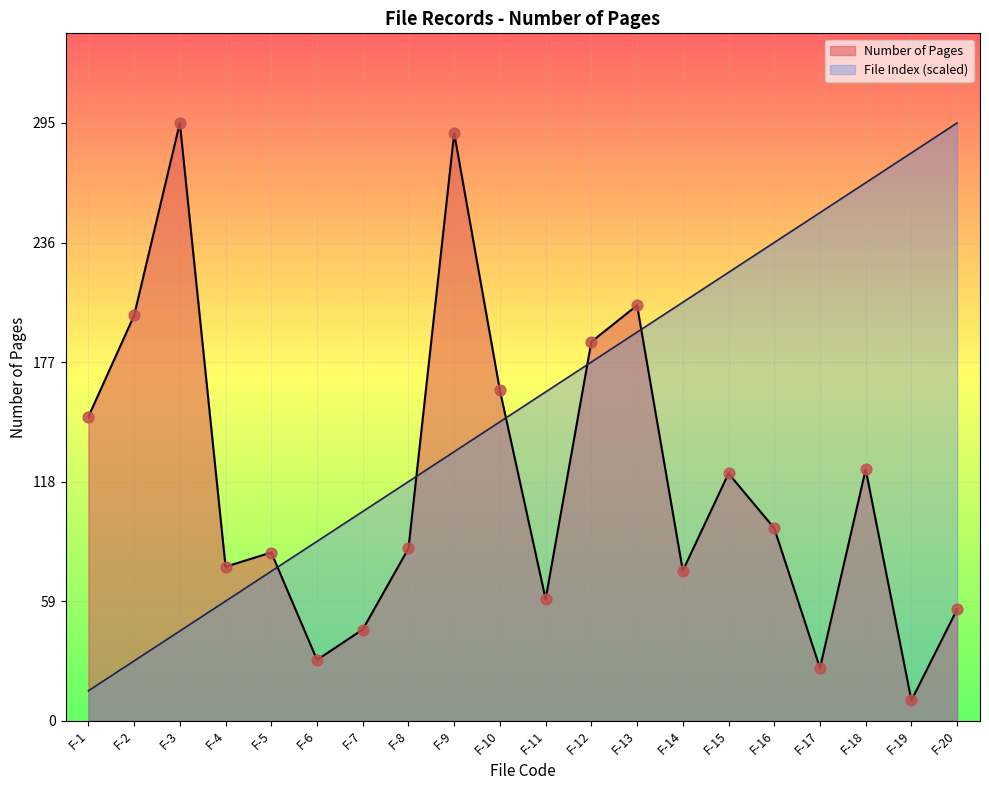

Which series has the largest total across all categories?

File Index (scaled)